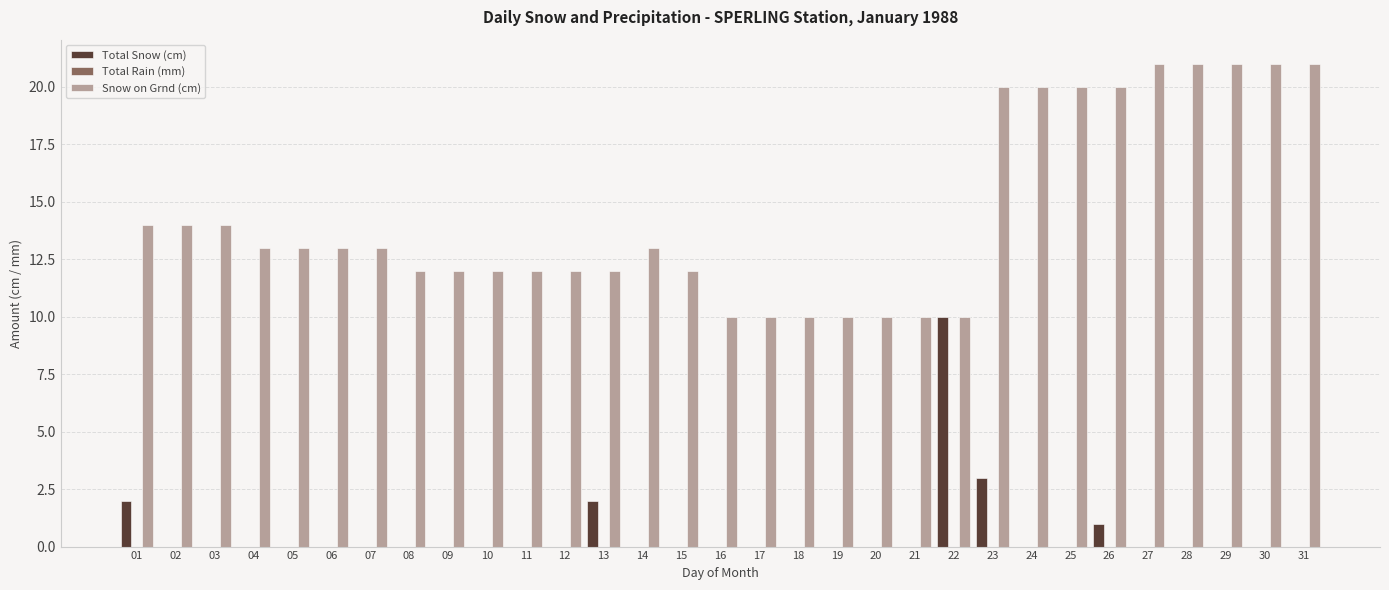

What is the total value across all series at 29?

21